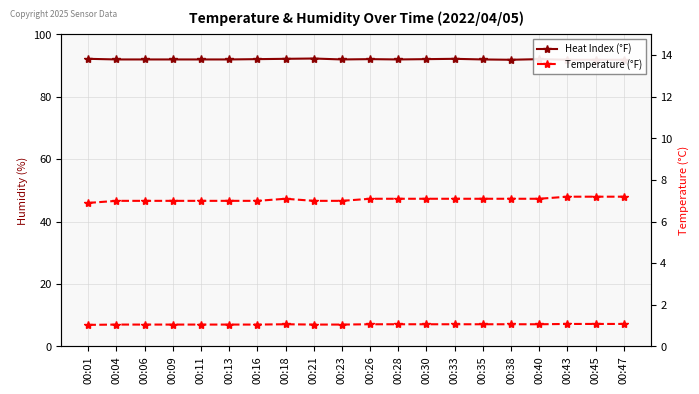

How many data points in Temperature (°F) are above 7?

11